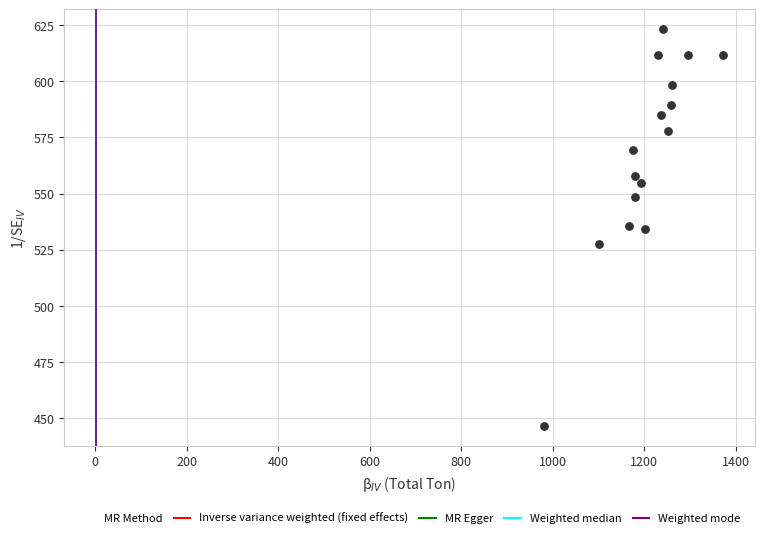

What is the range of Y values (max minus min)?

176.6